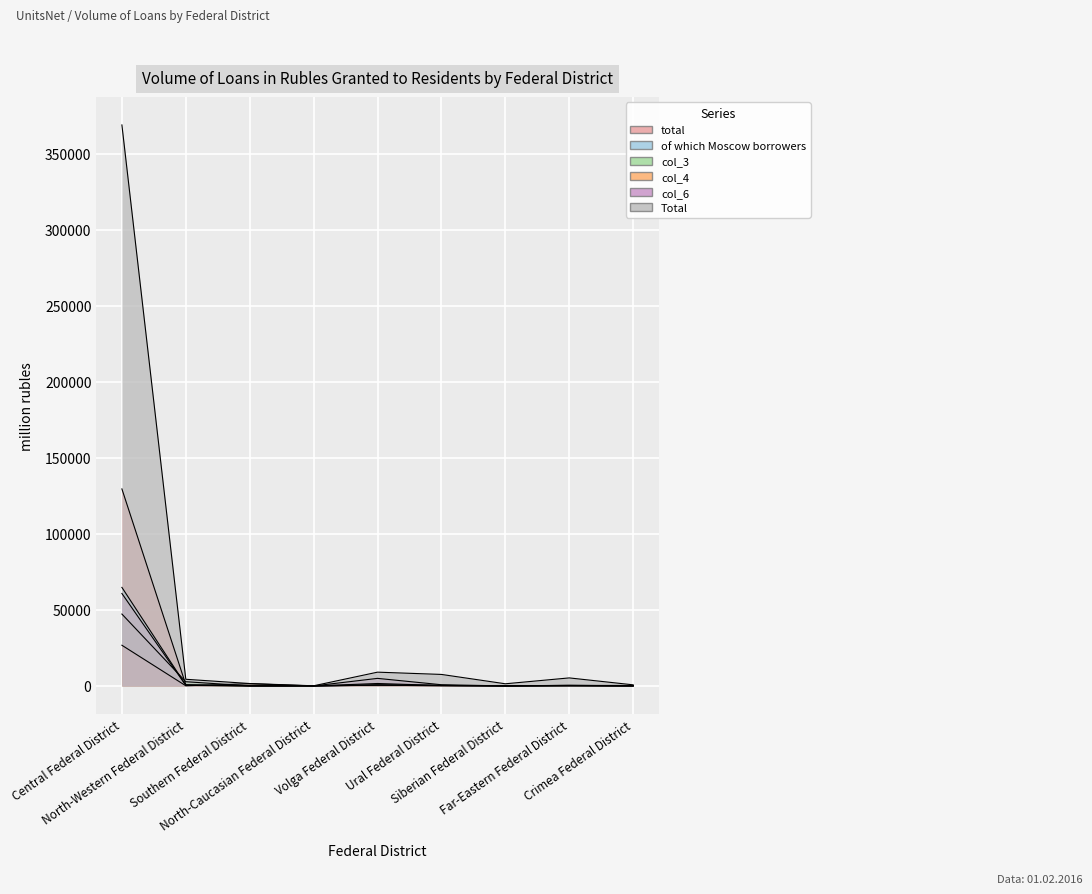

What is the sum of the Total values at Siberian Federal District and Ural Federal District?

8988